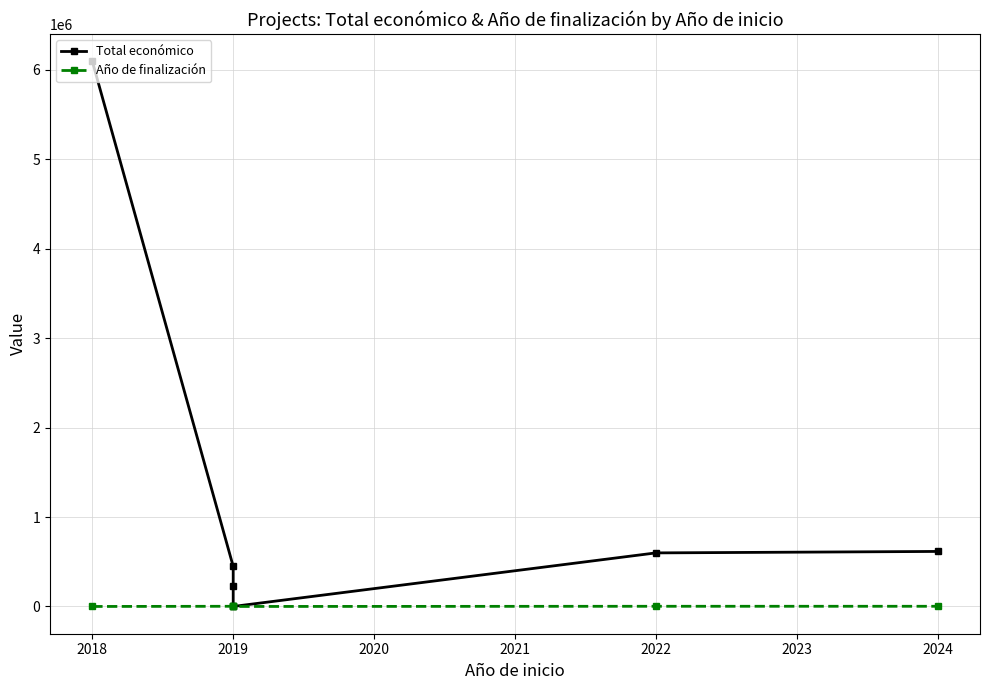

Is it true that Año de finalización equals 2970 at 2022?

False